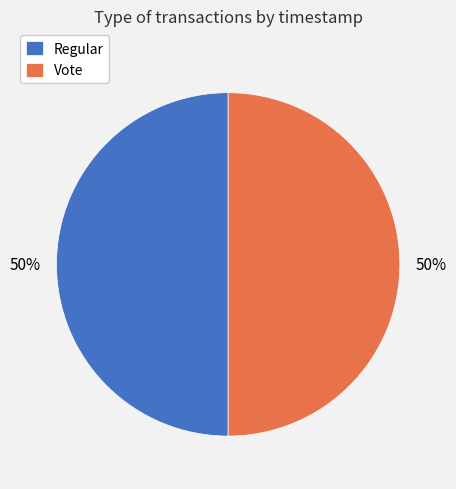

Count the number of slices in the pie.

2